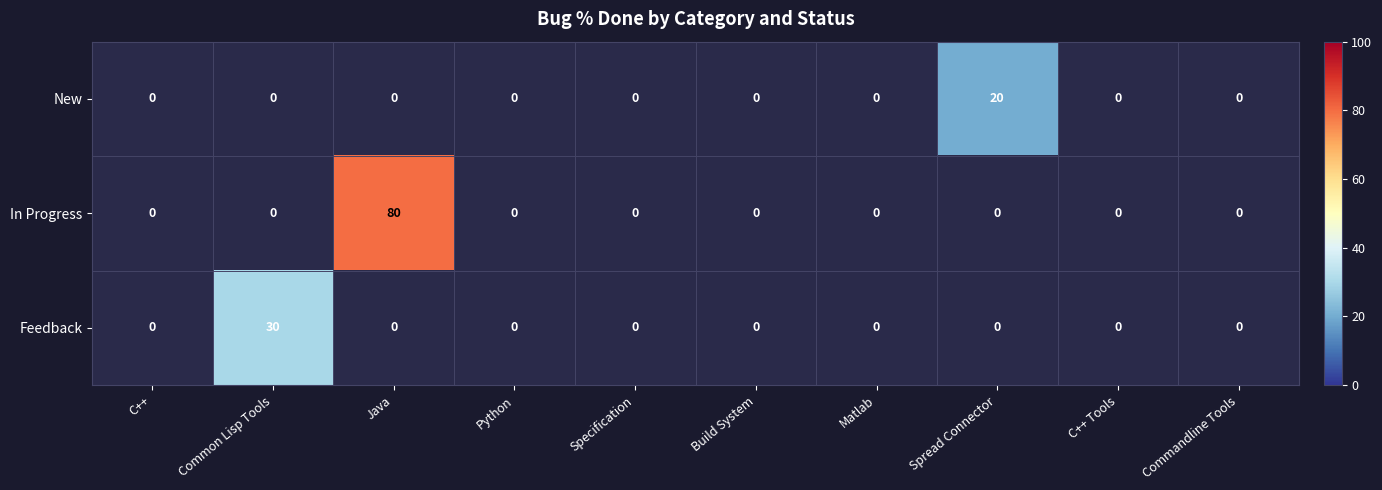

The value of In Progress at Java is 122. True or false?

False